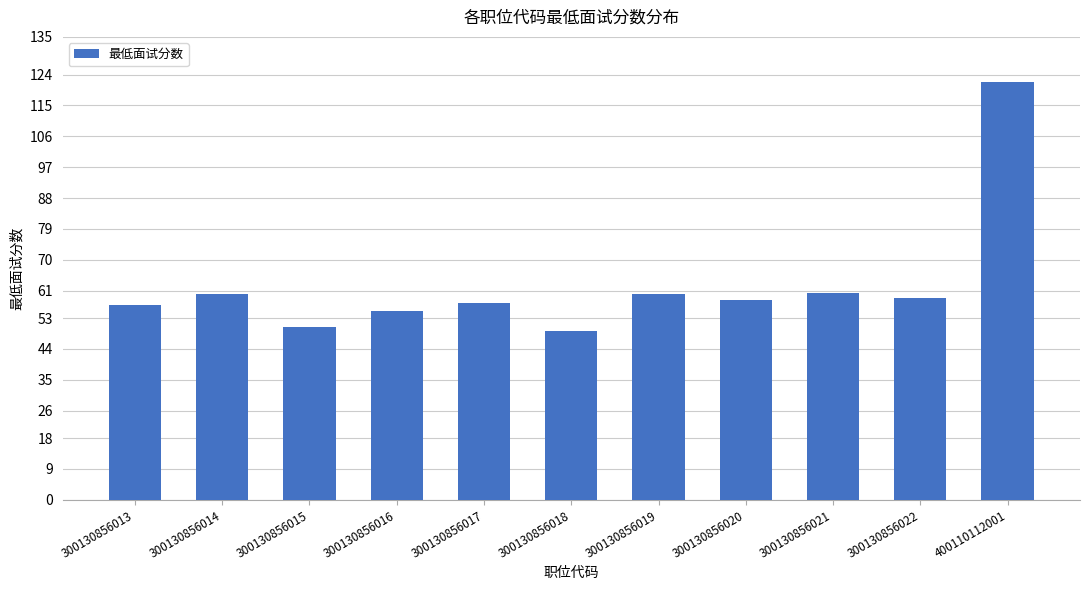

What is the minimum value shown in the chart?

49.1